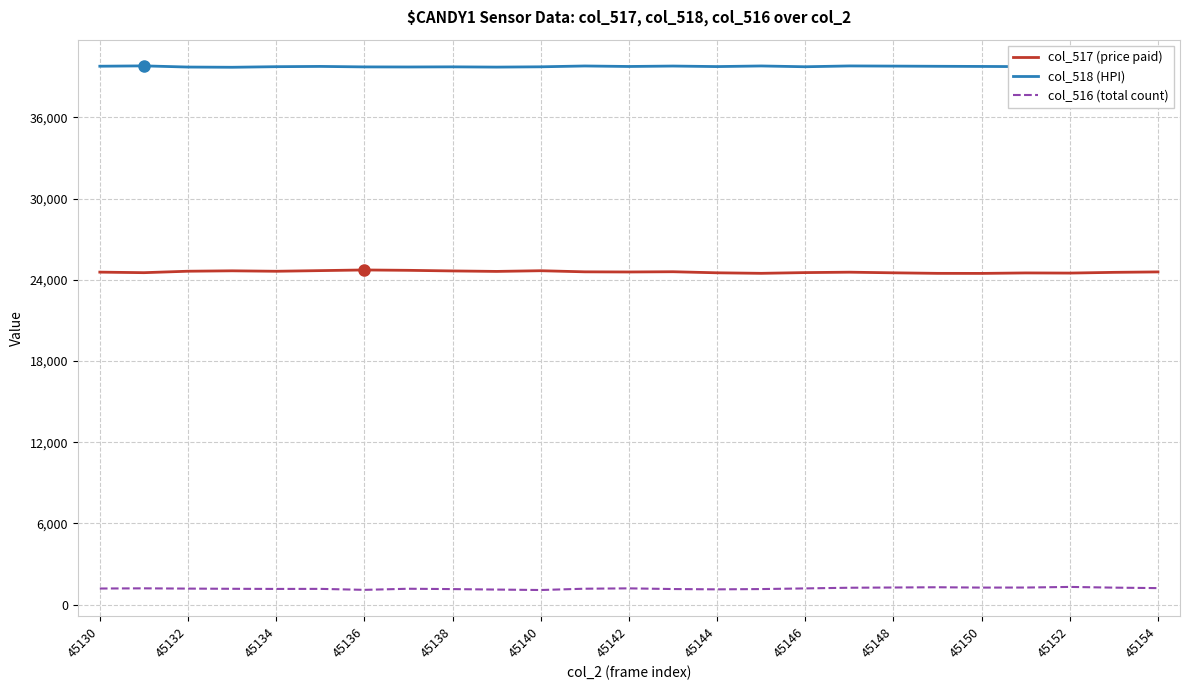

True or false: col_517 (price paid) and col_518 (HPI) cross at least once.

False